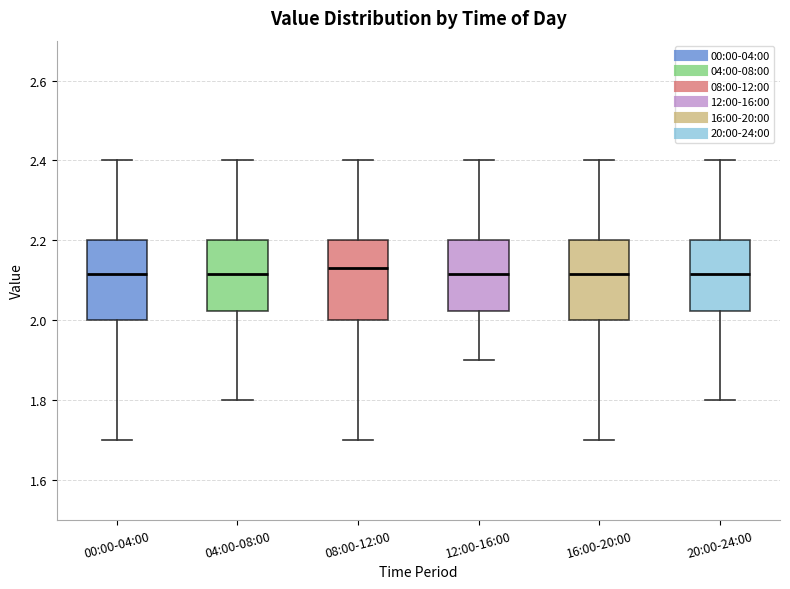

Reading left to right, read every box against the y-axis: the position of its median line, the range the box covers, and the ends of its whiskers. The values are not printed on the chart, so give them approximately, as read against the axis.

00:00-04:00: median 2.12, box 2.00 to 2.20, whiskers 1.70 to 2.40
04:00-08:00: median 2.12, box 2.02 to 2.20, whiskers 1.80 to 2.40
08:00-12:00: median 2.14, box 2.00 to 2.20, whiskers 1.70 to 2.40
12:00-16:00: median 2.12, box 2.02 to 2.20, whiskers 1.90 to 2.40
16:00-20:00: median 2.12, box 2.00 to 2.20, whiskers 1.70 to 2.40
20:00-24:00: median 2.12, box 2.02 to 2.20, whiskers 1.80 to 2.40